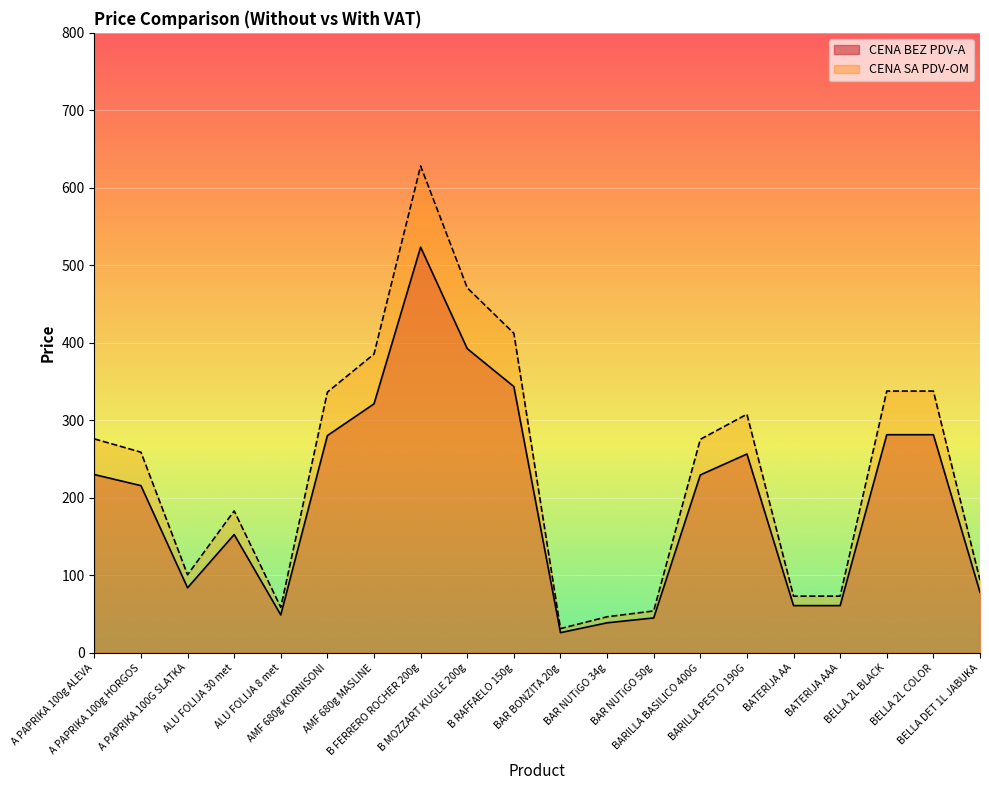

List the labels in order of CENA BEZ PDV-A value, largest first.

B FERRERO ROCHER 200g, B MOZZART KUGLE 200g, B RAFFAELO 150g, AMF 680g MASLINE, BELLA 2L BLACK, BELLA 2L COLOR, AMF 680g KORNISONI, BARILLA PESTO 190G, A PAPRIKA 100g ALEVA, BARILLA BASILICO 400G, A PAPRIKA 100g HORGOS, ALU FOLIJA 30 met, A PAPRIKA 100G SLATKA, BELLA DET 1L JABUKA, BATERIJA AA, BATERIJA AAA, ALU FOLIJA 8 met, BAR NUTiGO 50g, BAR NUTiGO 34g, BAR BONZITA 20g